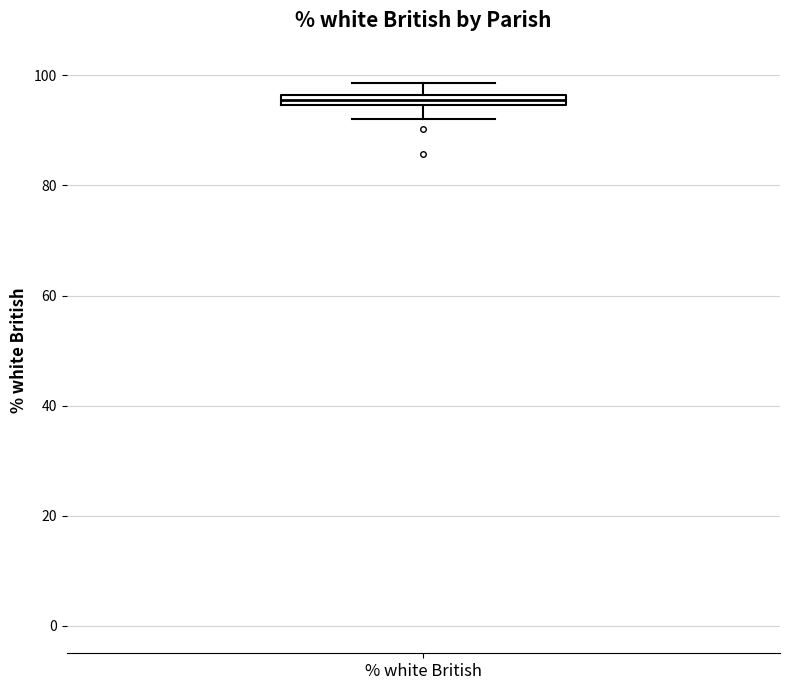

Where is the lower edge of the box for % white British on the y-axis? The values are not printed on the chart, so give them approximately, as read against the axis.

94